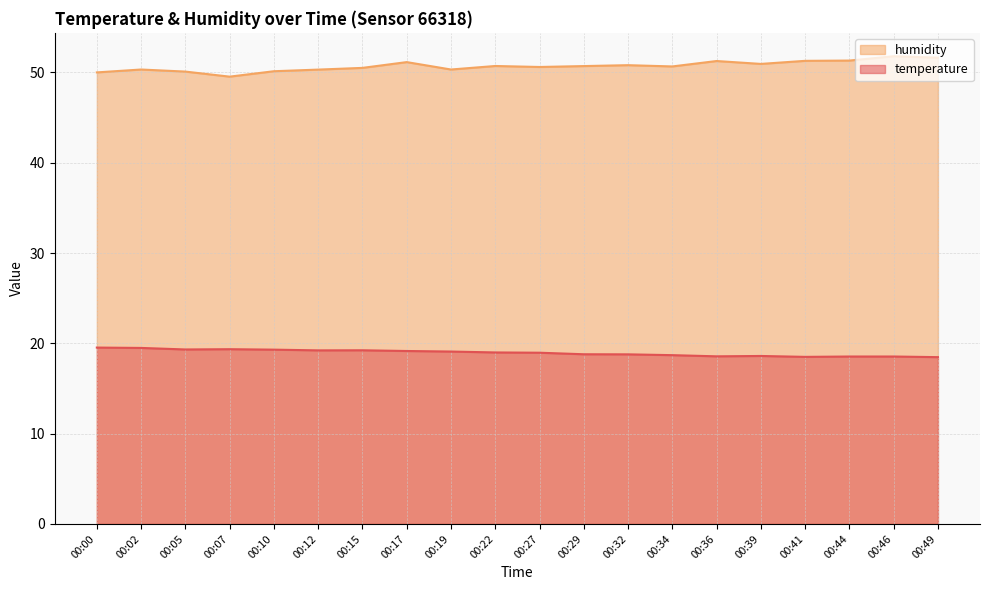

List the labels in order of temperature value, largest first.

00:00, 00:02, 00:07, 00:05, 00:10, 00:15, 00:12, 00:17, 00:19, 00:22, 00:27, 00:29, 00:32, 00:34, 00:39, 00:36, 00:44, 00:46, 00:41, 00:49